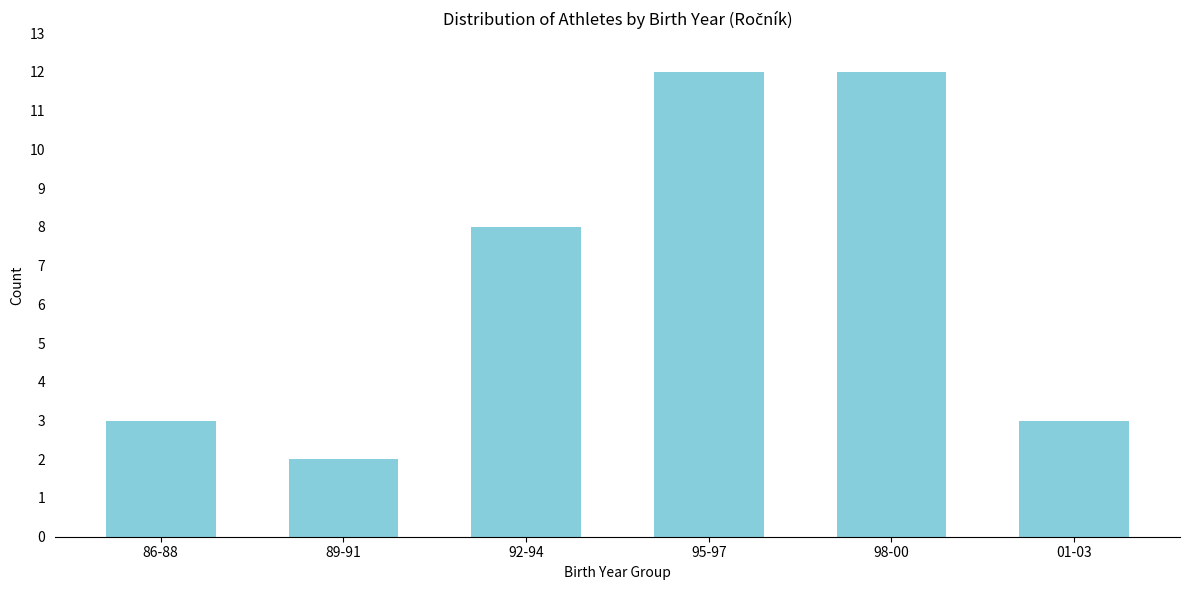

Reading left to right, what are all the values shown in this chart?

86-88=3	89-91=2	92-94=8	95-97=12	98-00=12	01-03=3